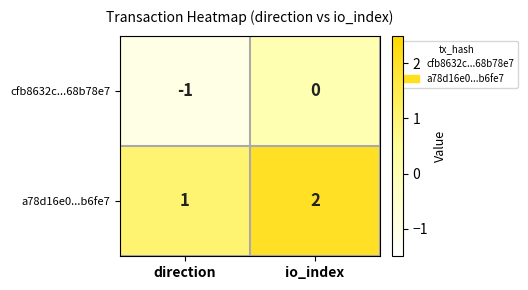

What is the sum of the a78d16e0...b6fe7 values at direction and io_index?

3